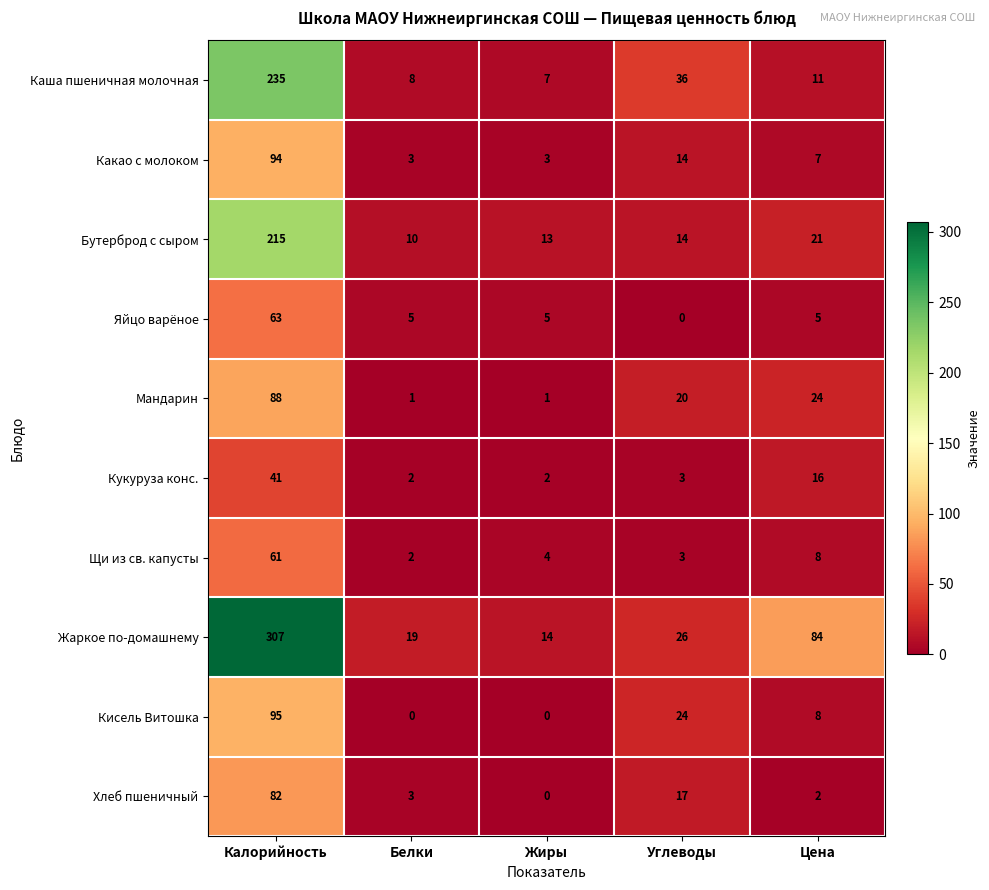

Which series has the largest total across all categories?

Жаркое по-домашнему